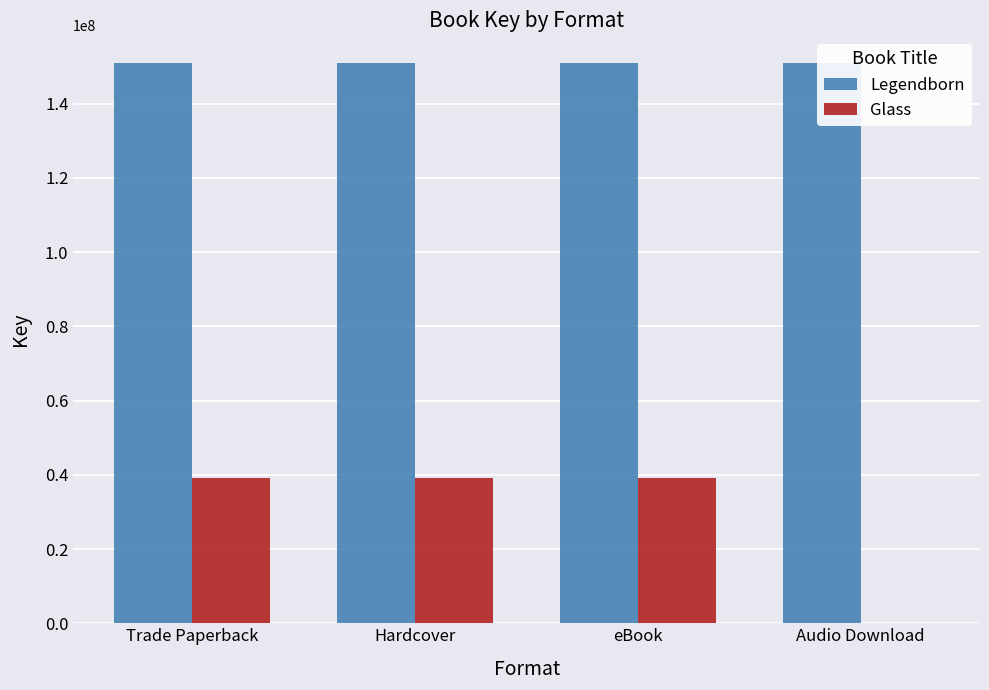

Which label corresponds to the largest value in the chart?

Trade Paperback